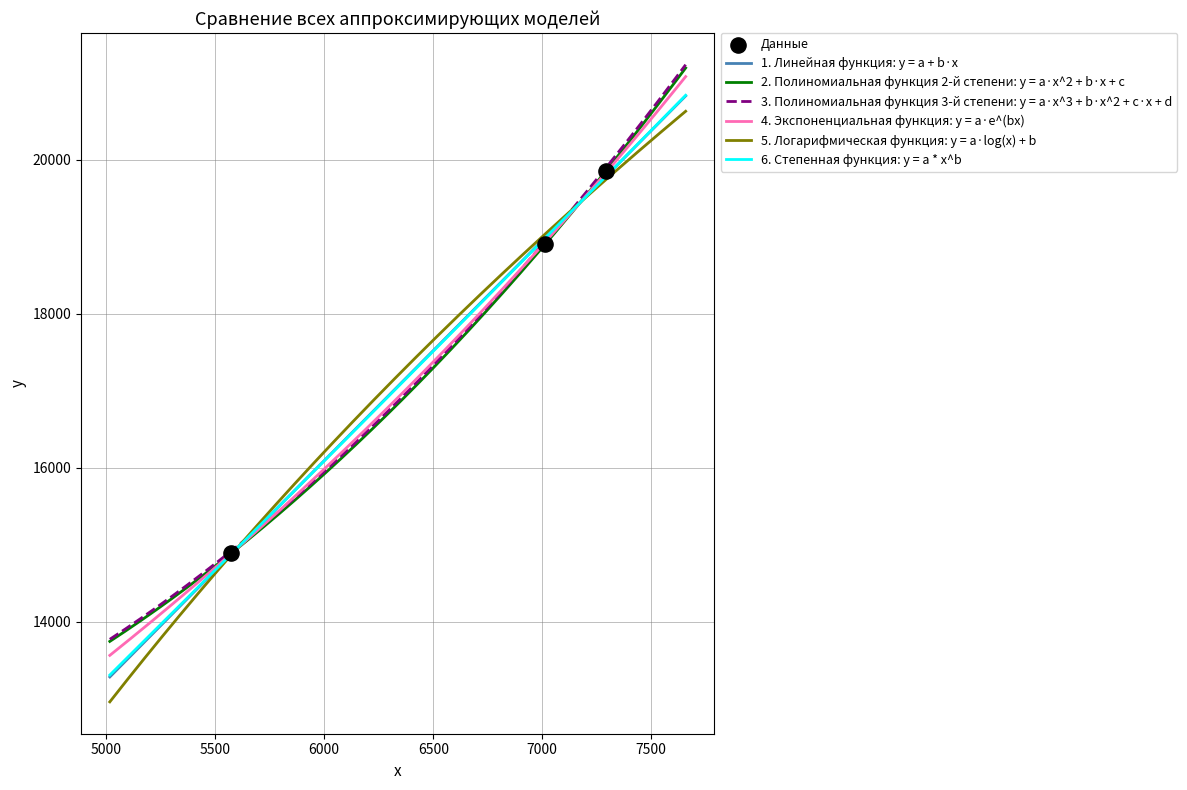

Approximately how many times larger is the value at 7293 compared to 5574?

1.3